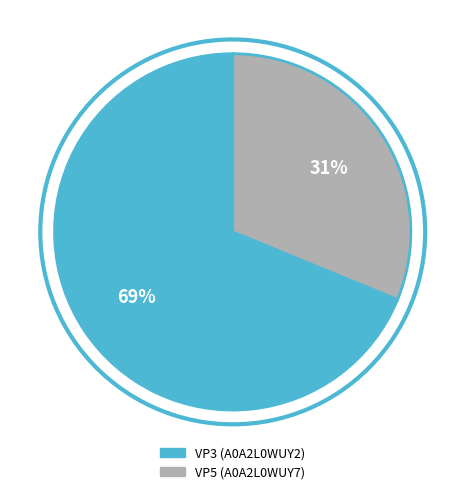

Which slice represents more than half of the pie?

VP3 (A0A2L0WUY2)